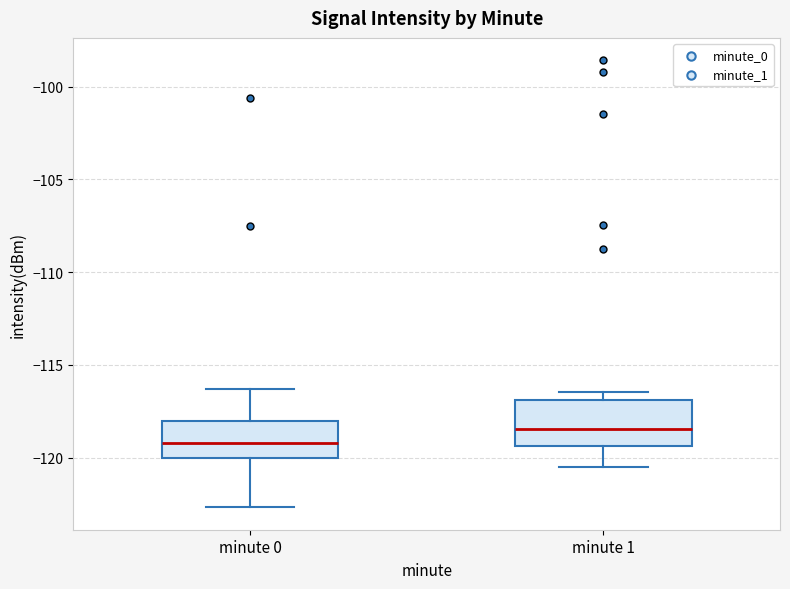

Where is the lower edge of the box for minute 0 on the y-axis? The values are not printed on the chart, so give them approximately, as read against the axis.

-120.0